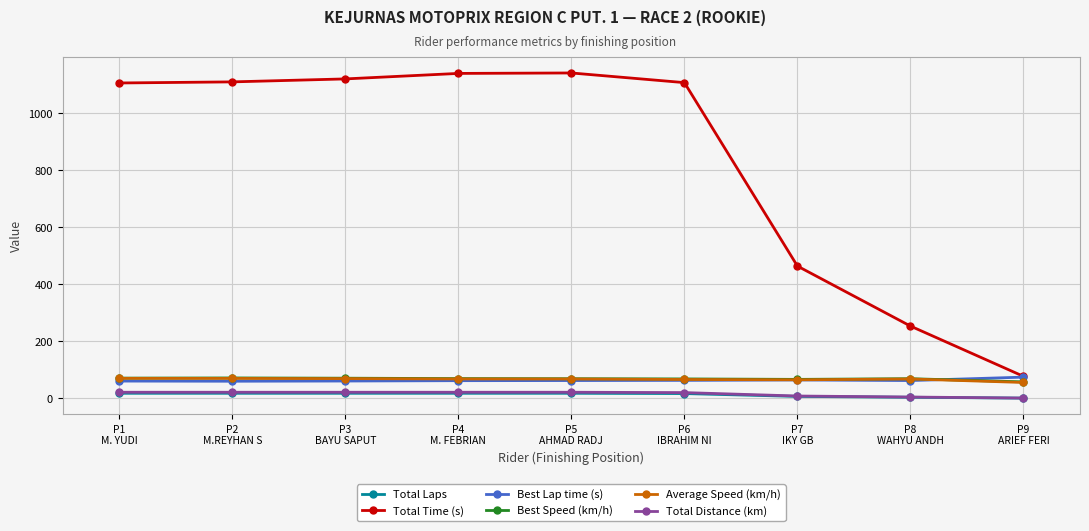

What is the highest value of the Total Time (s) series?

1140.8